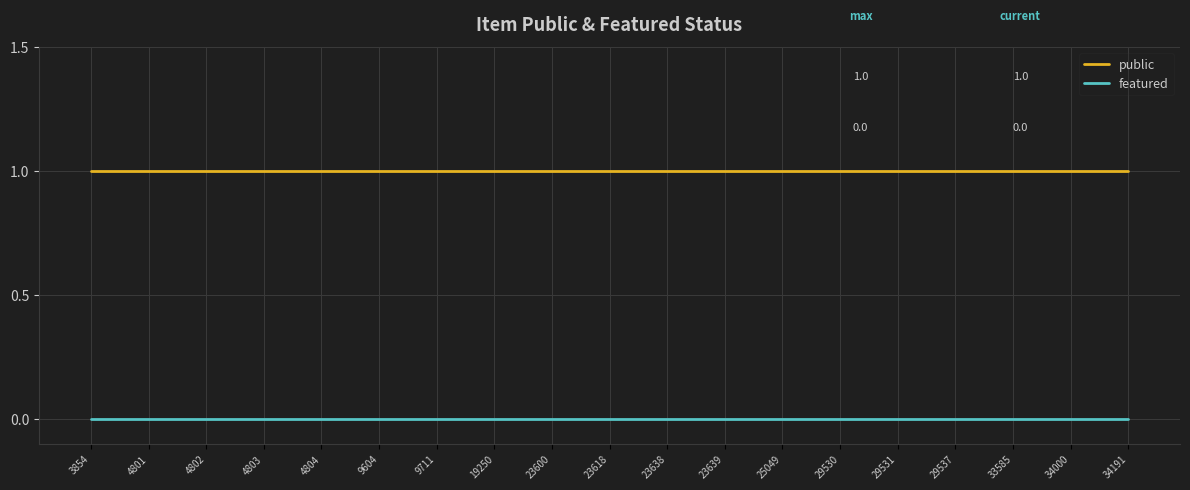

Is this an area chart (filled region under the line)?

No